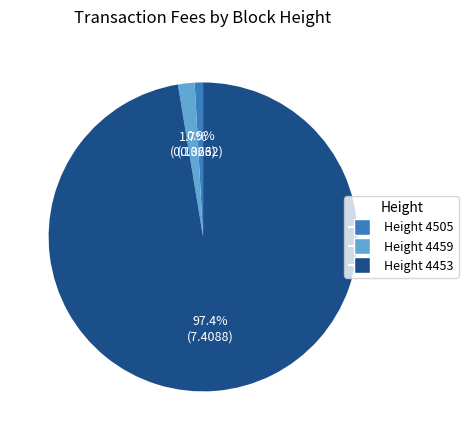

Which slice represents more than half of the pie?

Height 4453